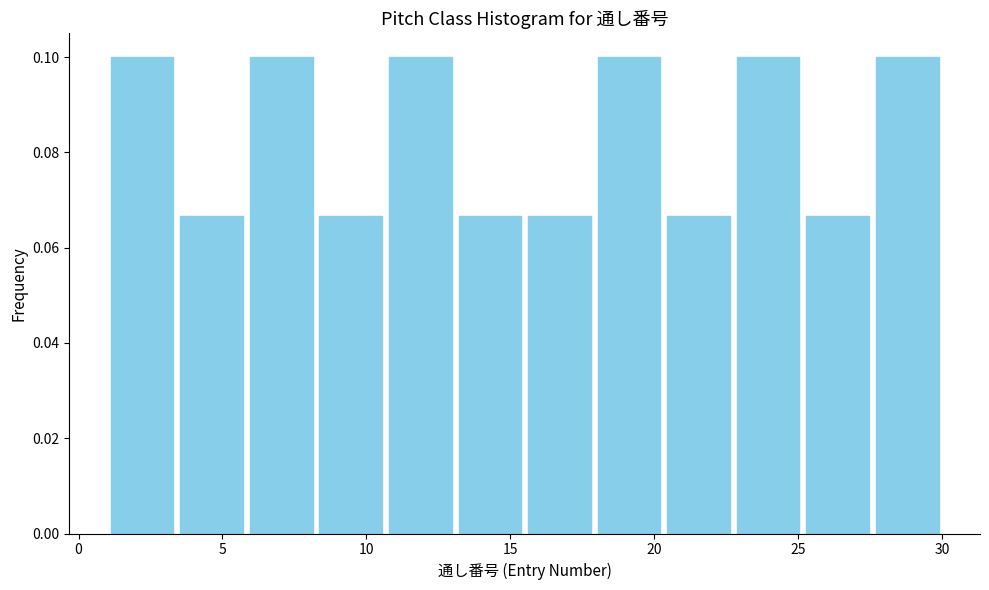

What is the height of the bar covering 3.5 to 6.0 on the x-axis? Neither the bar edges nor the heights are printed on the chart, so give them approximately, as read against the axes.

0.066